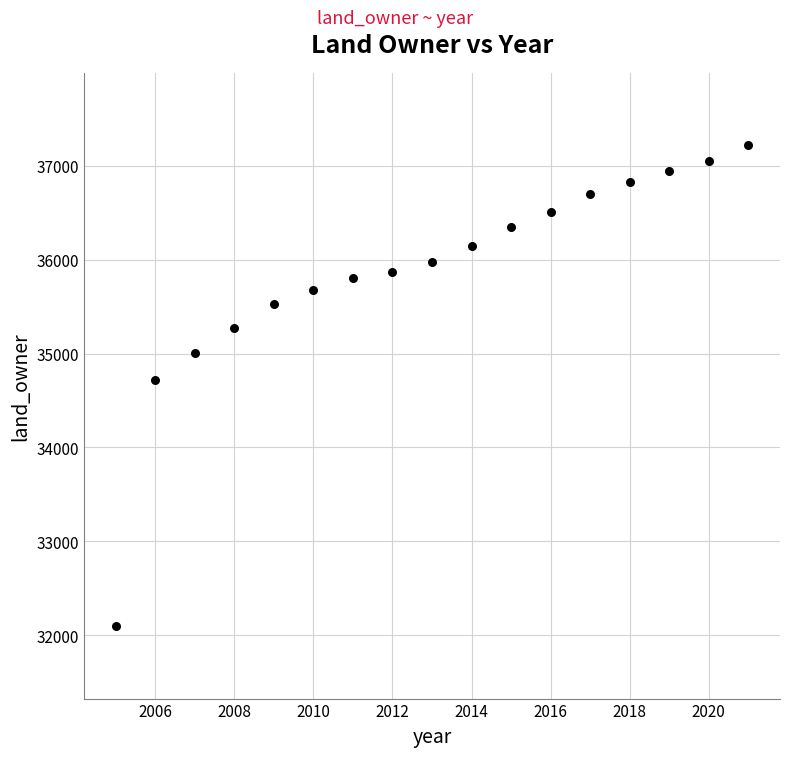

What is the range of Y values (max minus min)?

5130